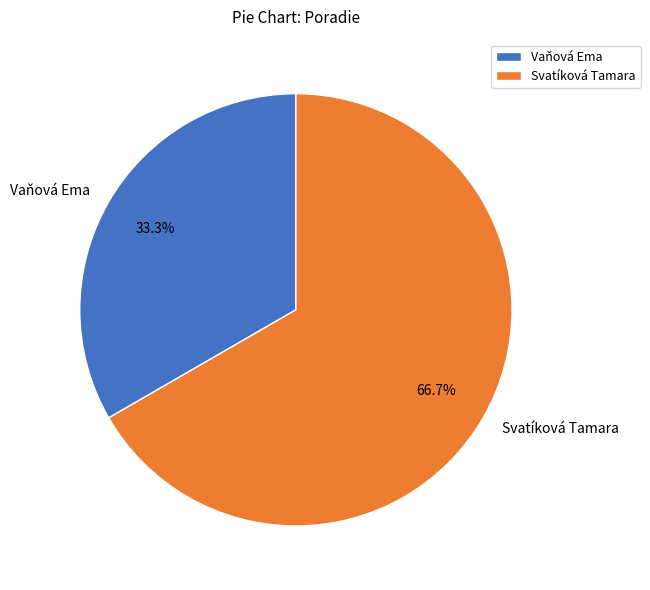

To the nearest percent, what is the combined percentage of Vaňová Ema and Svatíková Tamara?

100%